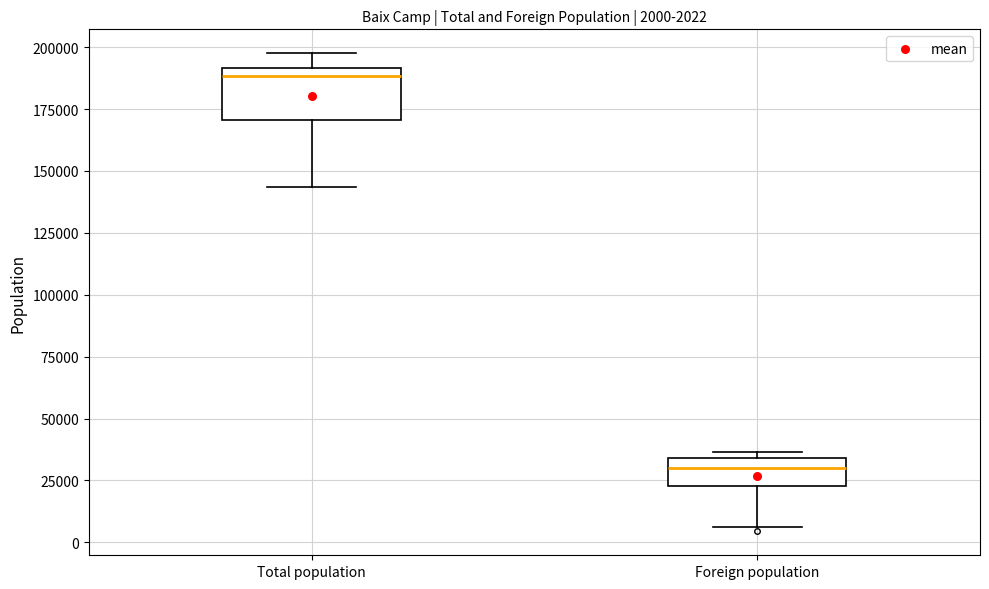

Comparing the boxes themselves (not the whiskers), which one is the tallest?

Total population